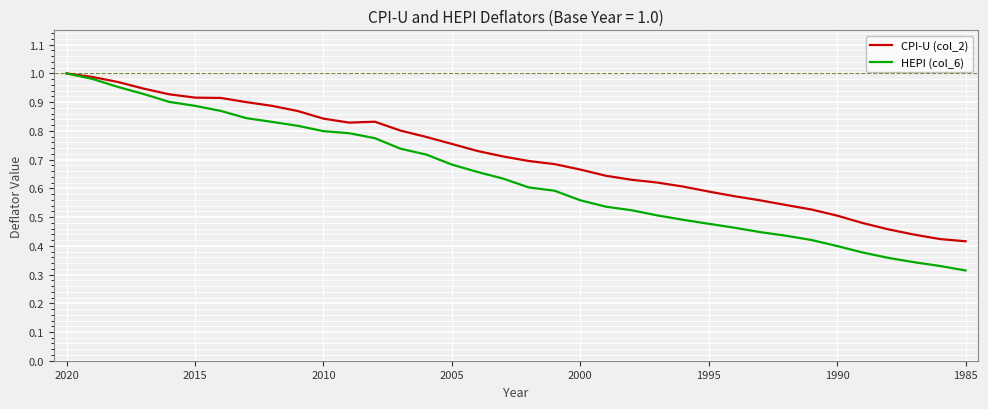

Which series has the widest spread of values?

HEPI (col_6)